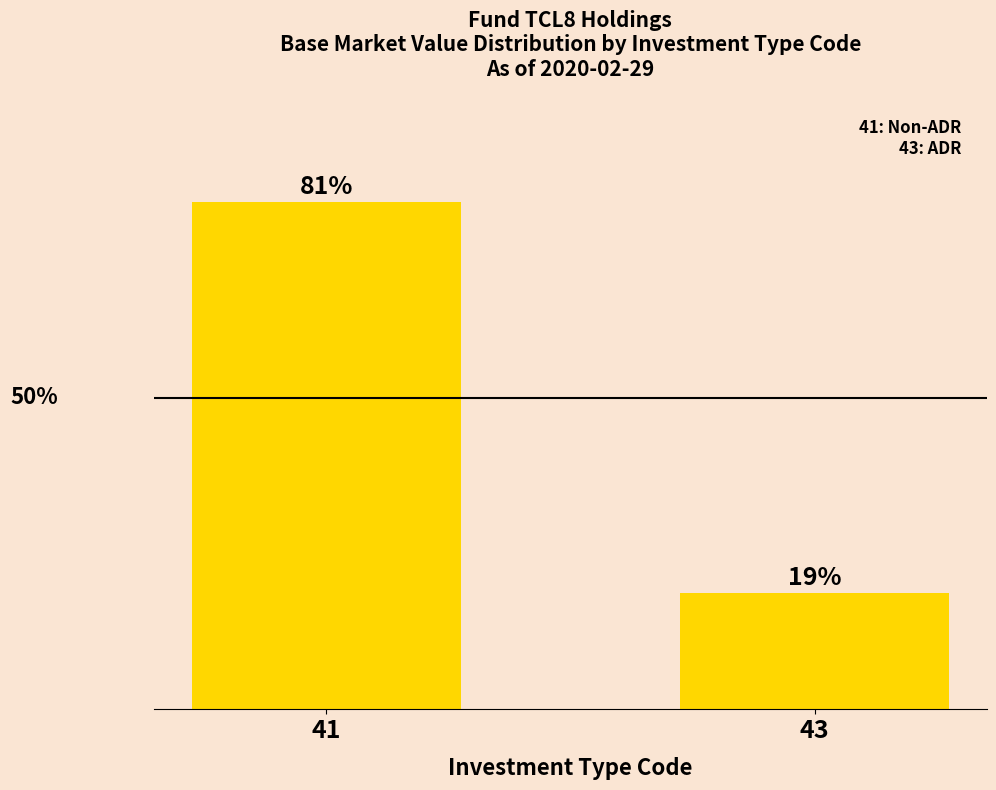

Reading right to left, what are all the values shown in this chart?

18.7	81.3